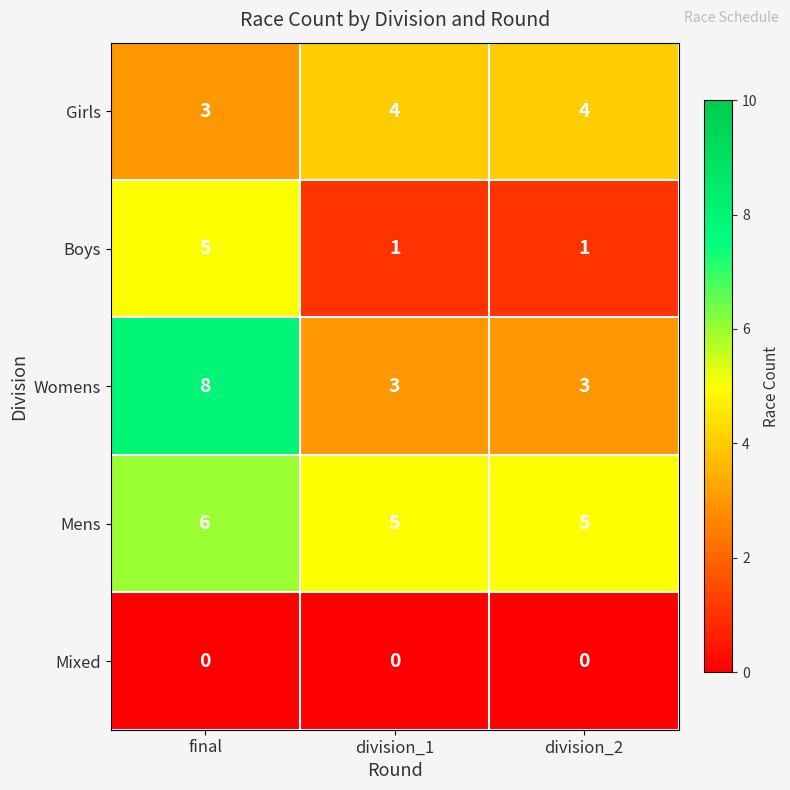

What is the minimum value for Girls?

3